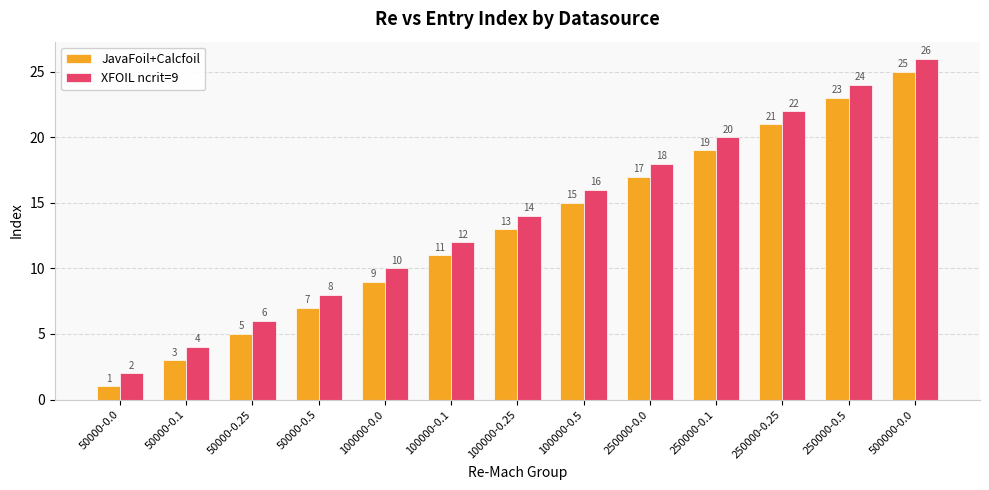

What is the difference between the JavaFoil+Calcfoil values at 250000-0.0 and 250000-0.25?

4